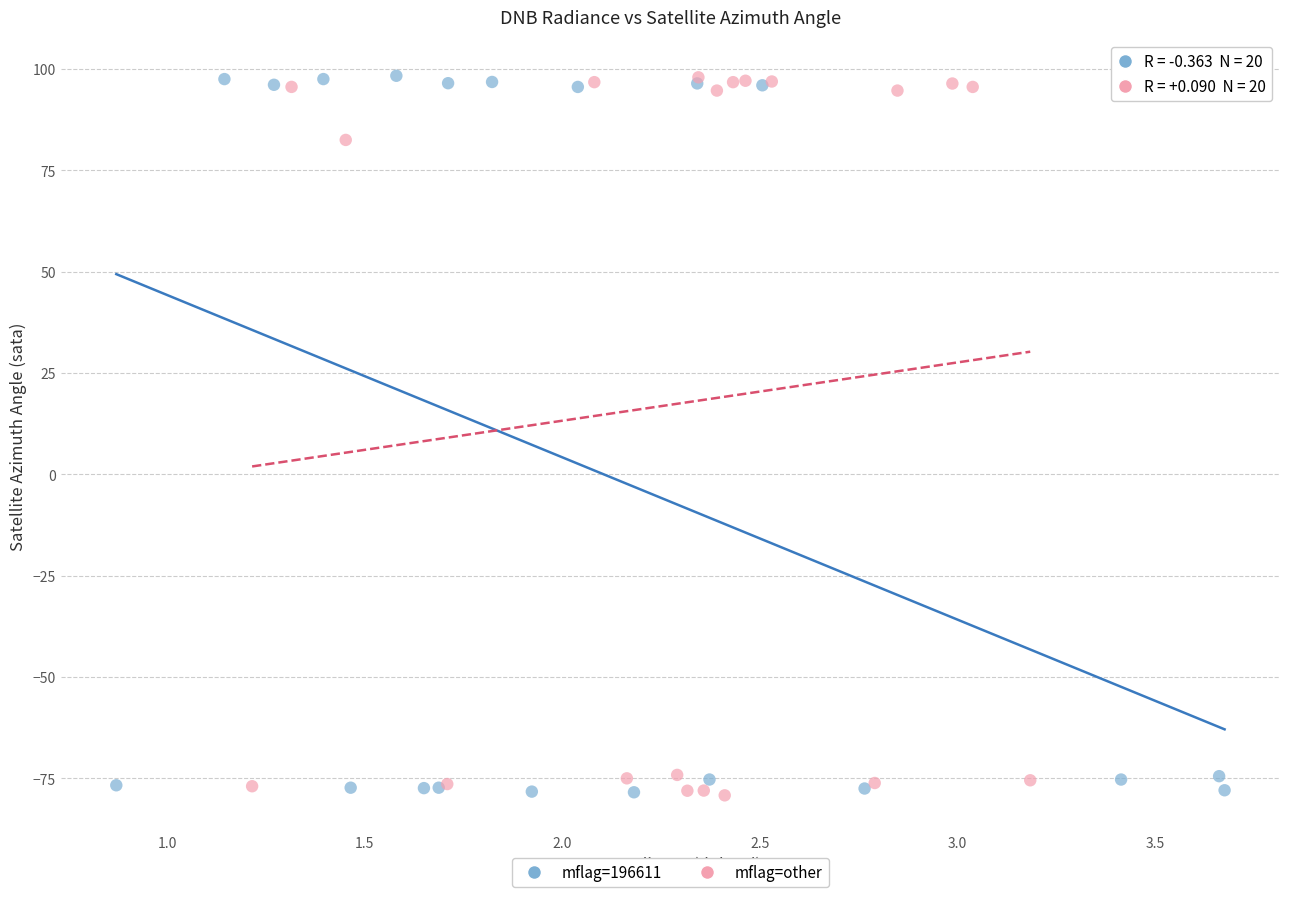

What are all the series names shown in the legend?

mflag=196611, mflag=other